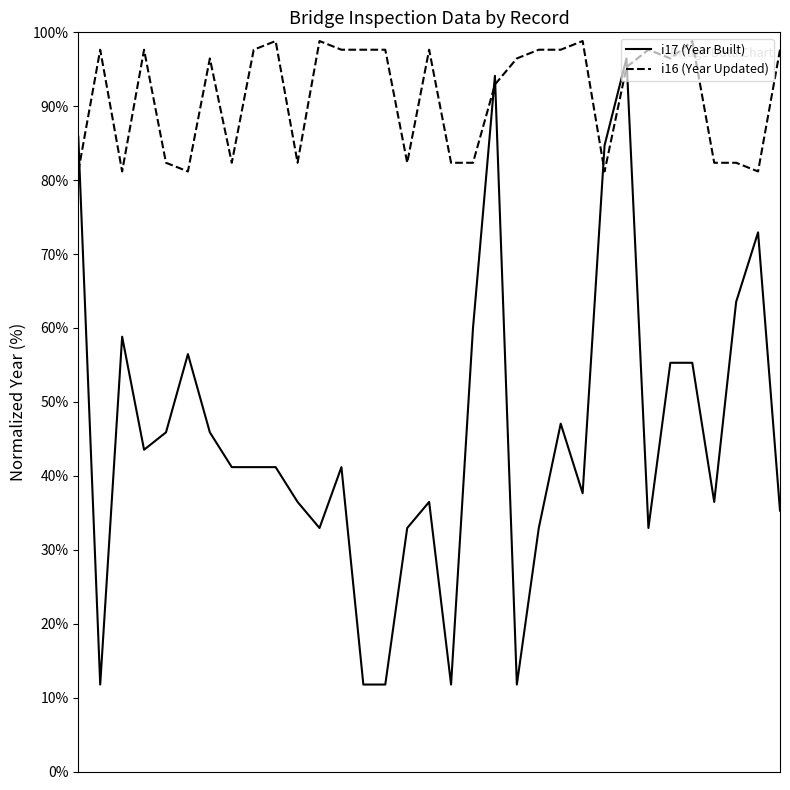

At how many categories does at least one series exceed 40?

33